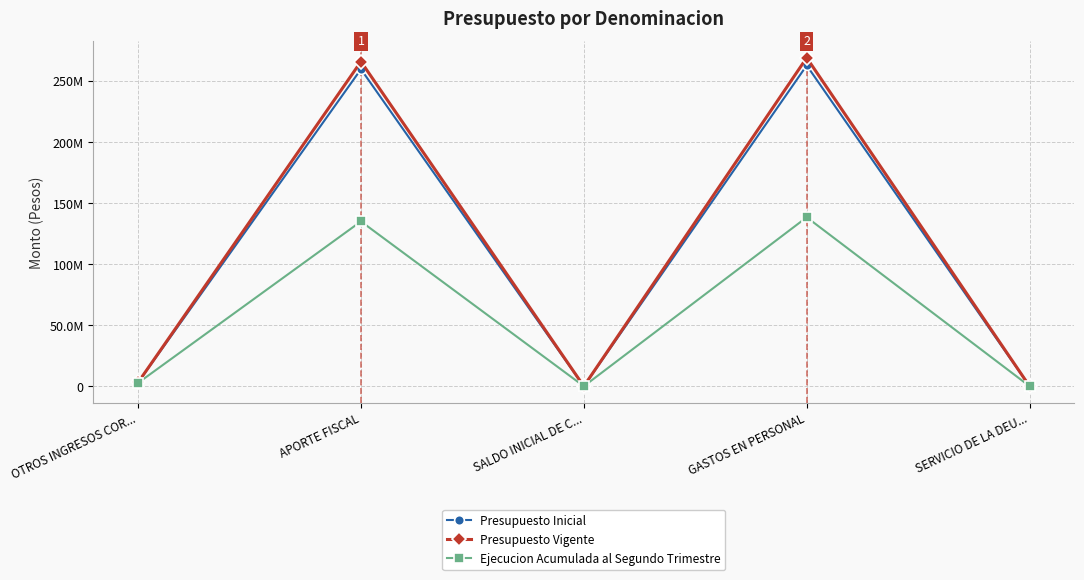

At which label does Presupuesto Vigente first exceed 3117588?

APORTE FISCAL